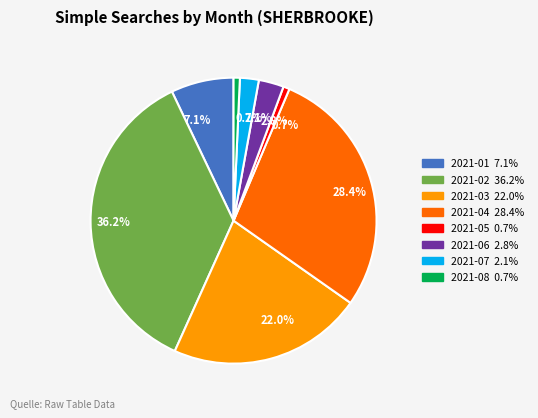

Which category has the biggest portion of the pie?

2021-02